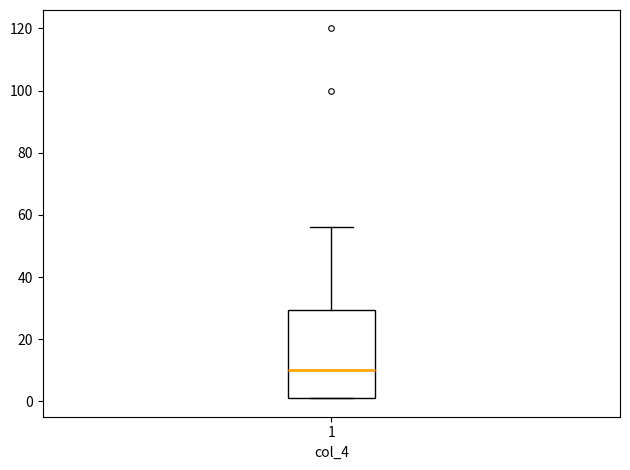

Where does the upper whisker of the box at x = 1 end on the y-axis? The values are not printed on the chart, so give them approximately, as read against the axis.

56